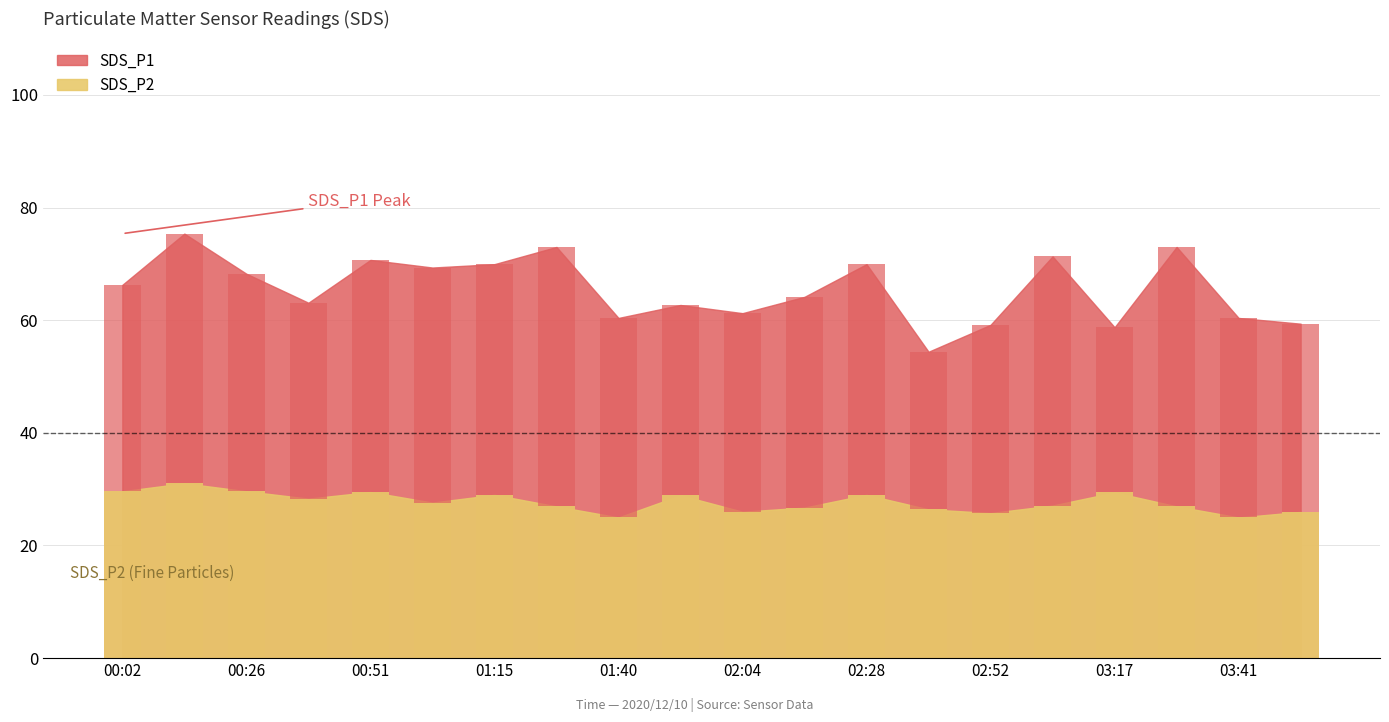

What position from the left is 01:03?

6